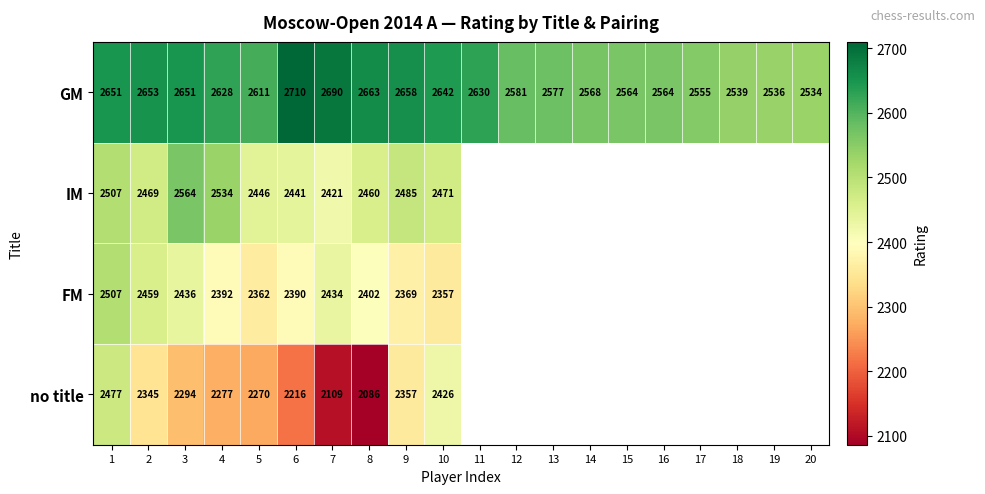

How many series are shown in this chart?

4